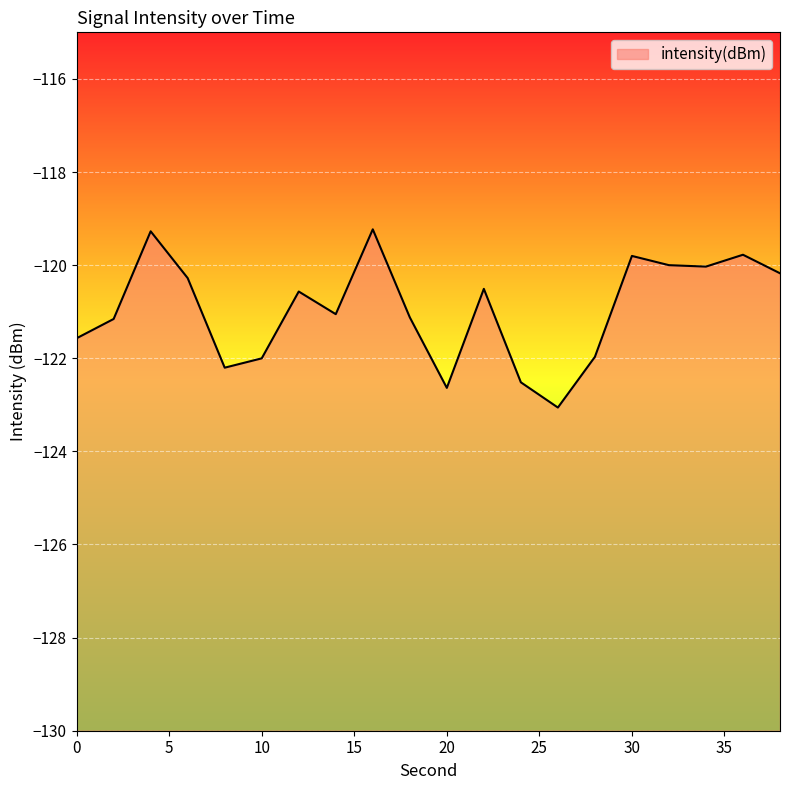

Rank the categories by value from highest to lowest.

16, 4, 36, 30, 32, 34, 38, 6, 22, 12, 14, 18, 2, 0, 28, 10, 8, 24, 20, 26